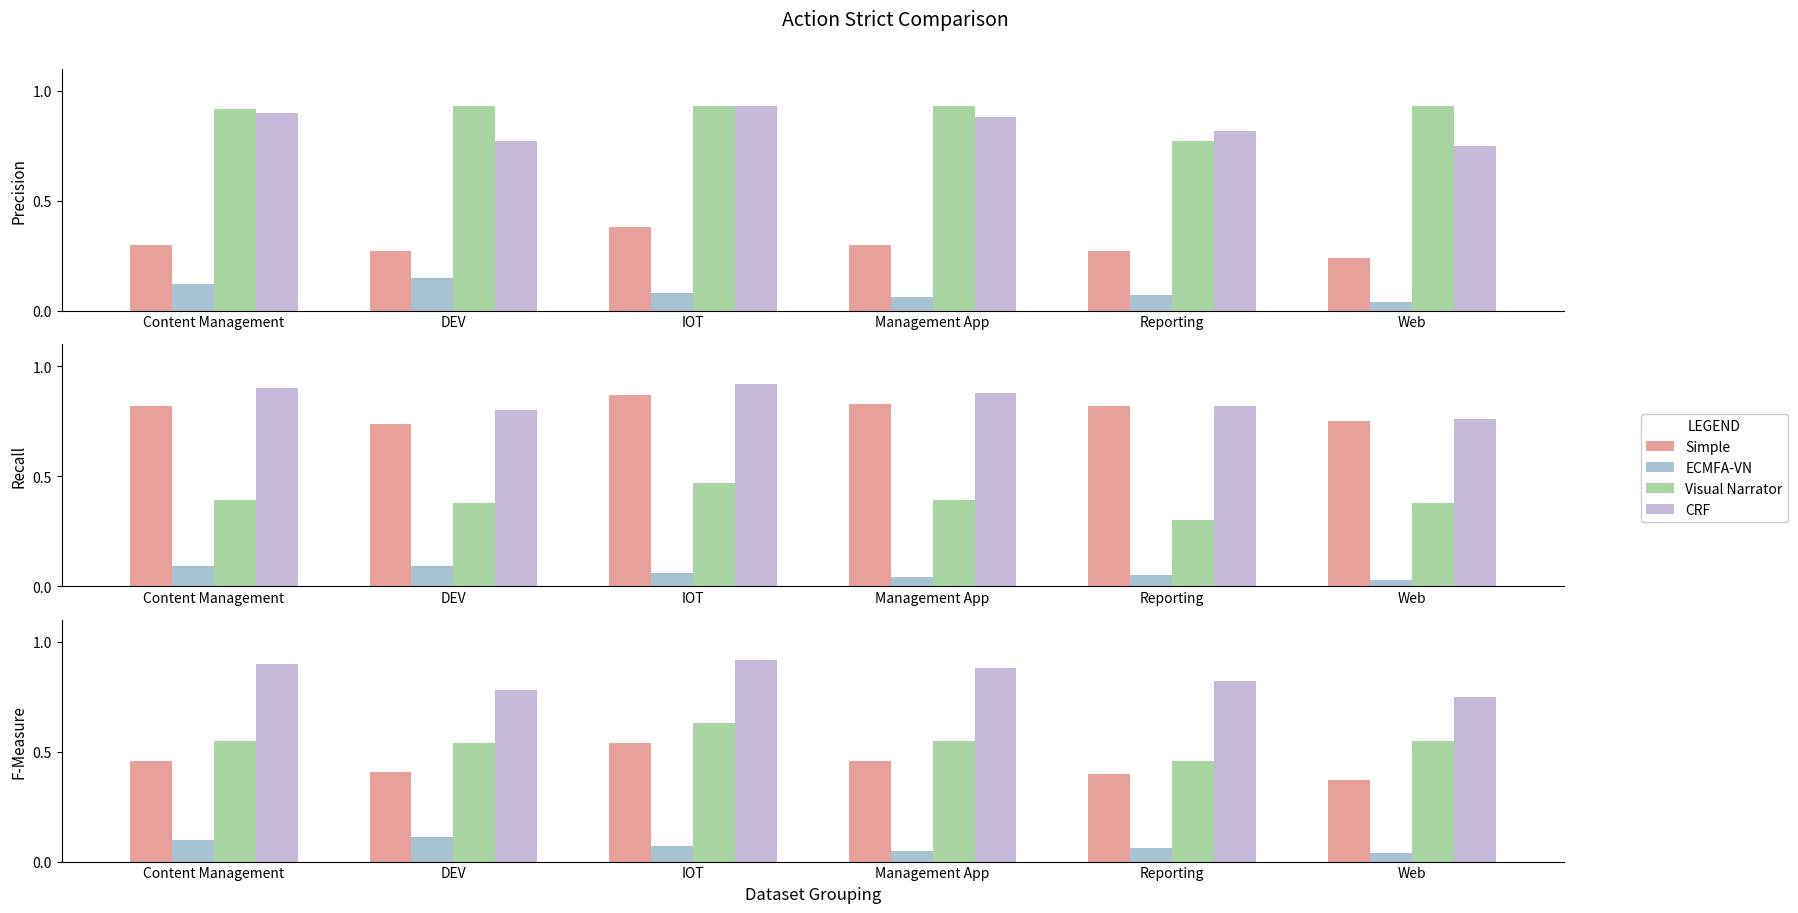

What is the label of the 5th bar from the right?

DEV